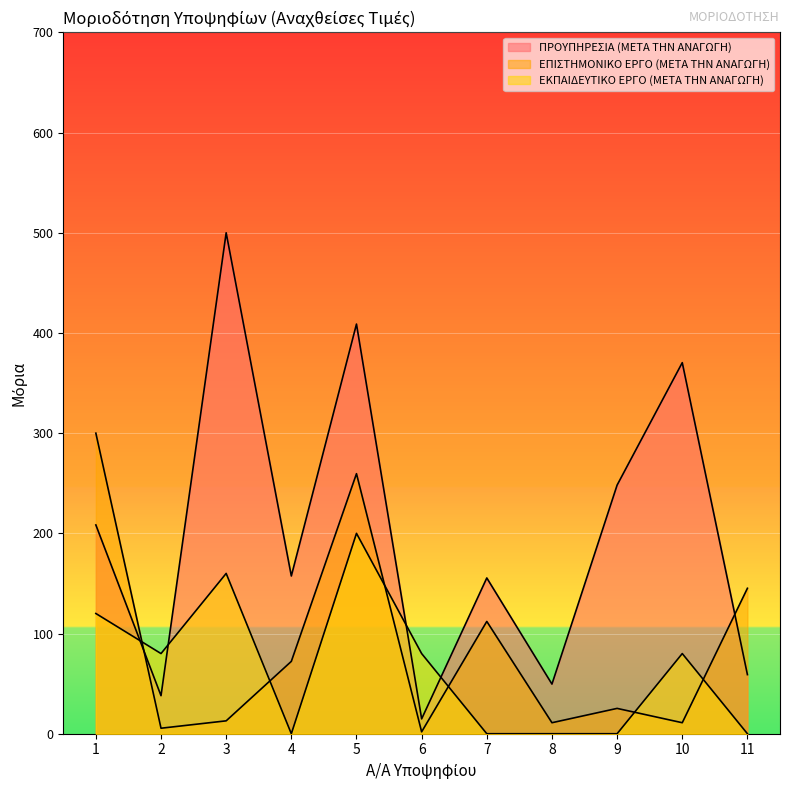

True or false: ΠΡΟΥΠΗΡΕΣΙΑ (ΜΕΤΑ ΤΗΝ ΑΝΑΓΩΓΗ) has more than 0 interior local peaks.

True